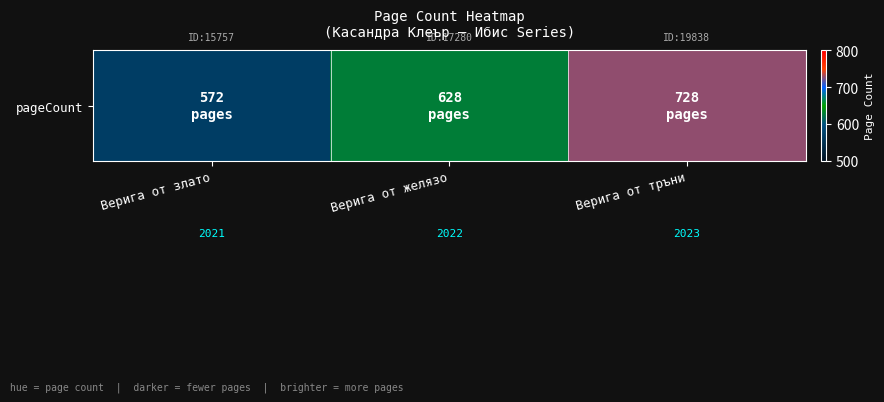

What is the difference between the maximum and second lowest values?

100